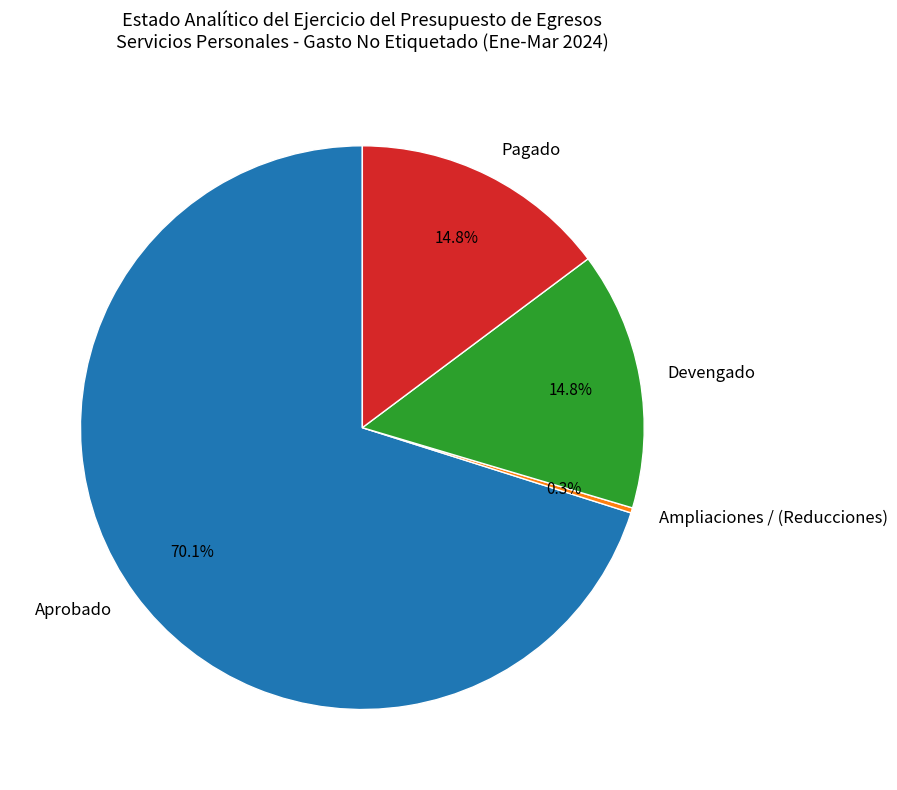

Does any single category account for the majority?

Yes